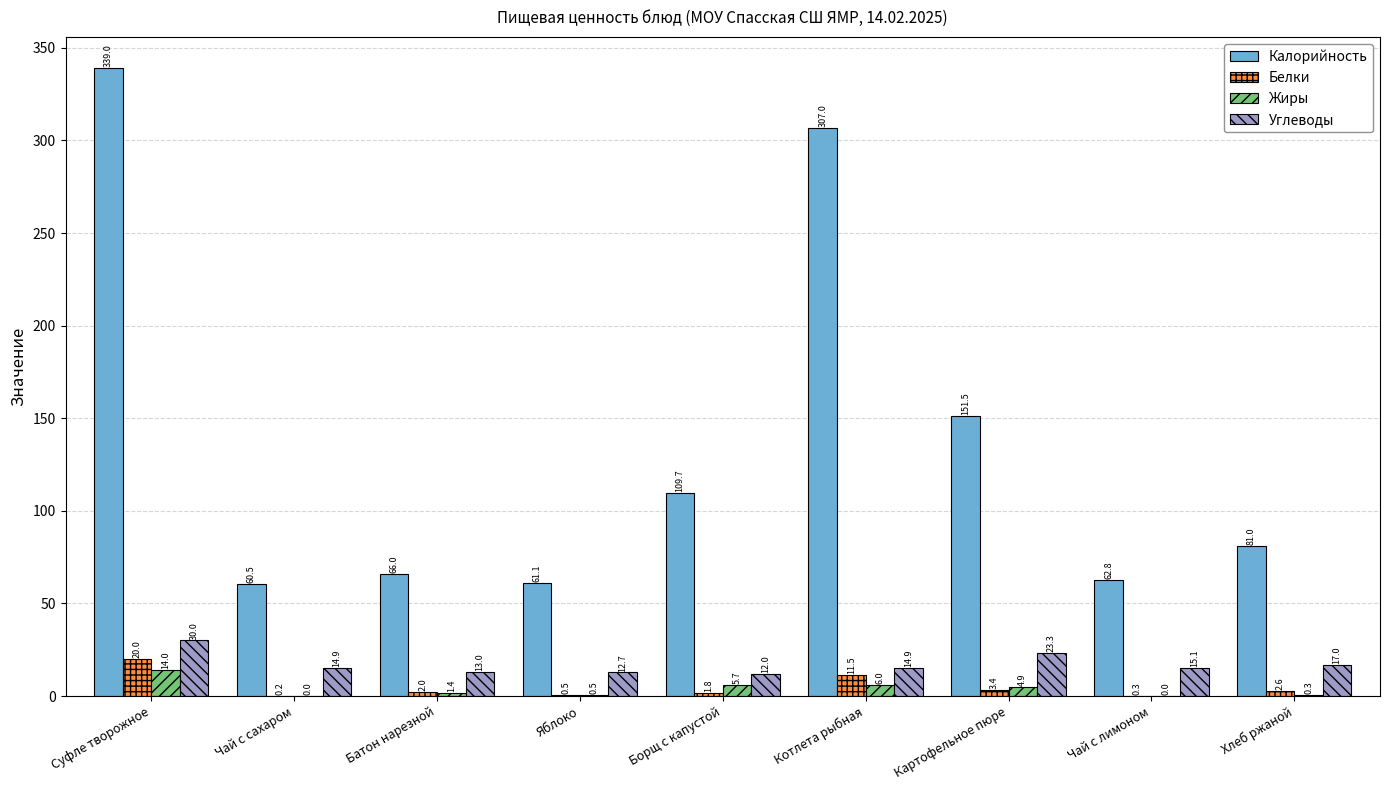

How many groups of bars are there?

9